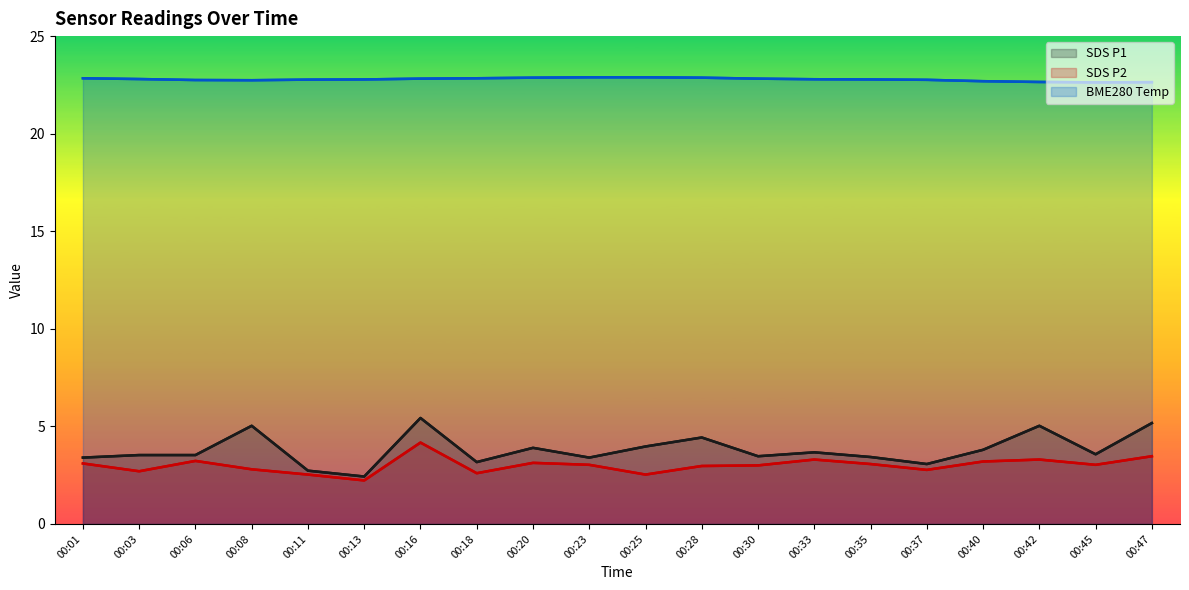

True or false: SDS_P2 and SDS_P1 cross at least once.

False